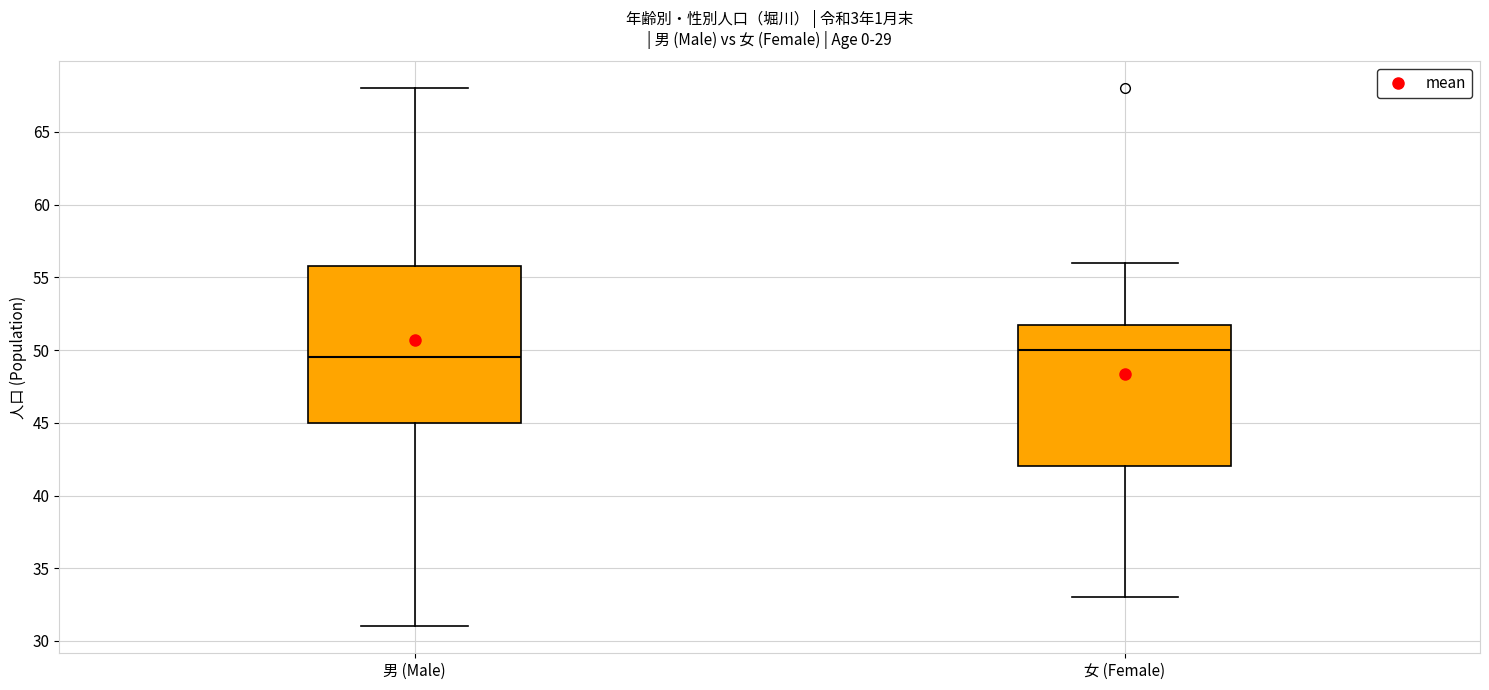

Which box has the highest median line?

女 (Female)